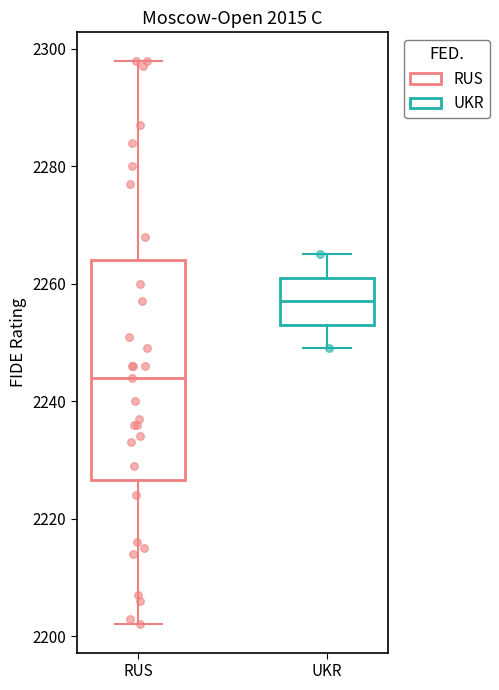

Reading left to right, read every box against the y-axis: the position of its median line, the range the box covers, and the ends of its whiskers. The values are not printed on the chart, so give them approximately, as read against the axis.

RUS: median 2244, box 2226 to 2264, whiskers 2202 to 2298
UKR: median 2258, box 2254 to 2262, whiskers 2250 to 2266